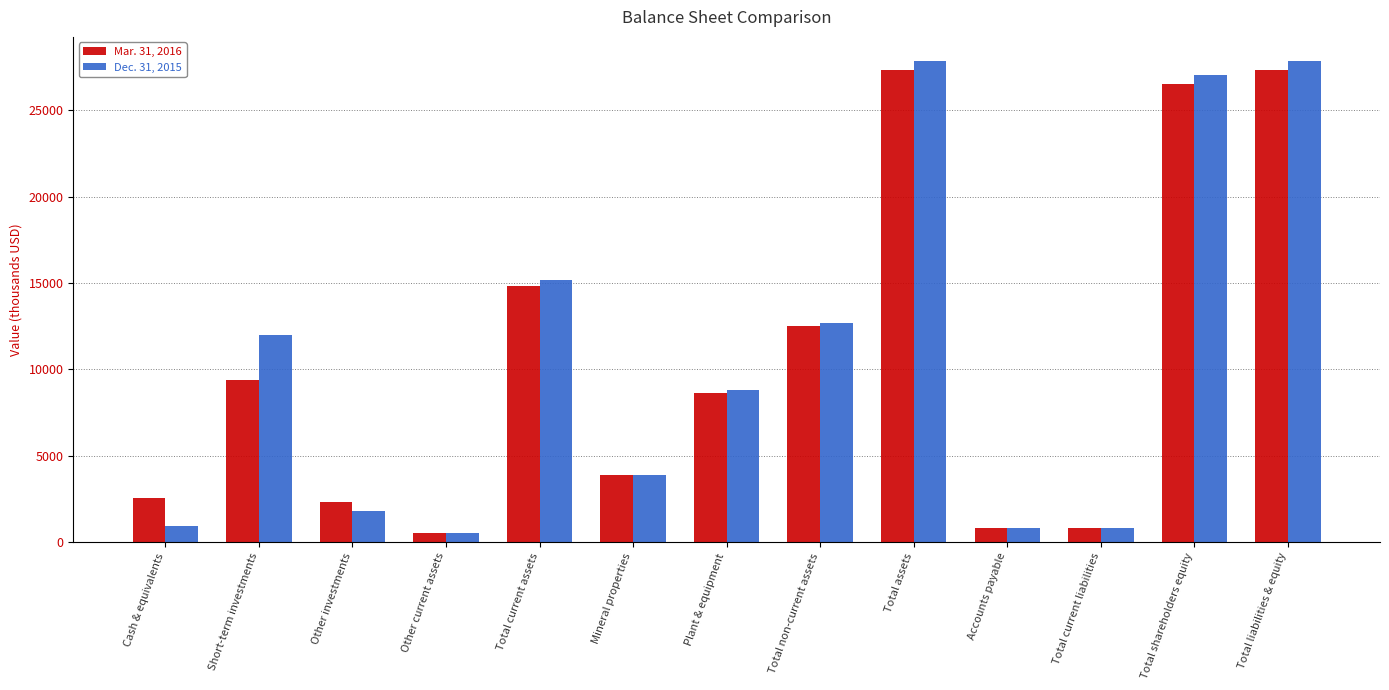

How many series are shown in this chart?

2